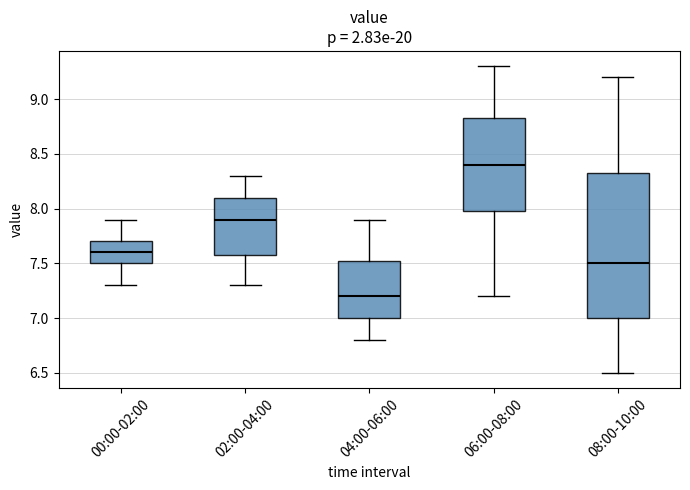

Reading left to right, transcribe this box plot: for each box, give where its median line is, the range the box spans, and where its two whiskers end, as read against the y-axis. The values are not printed on the chart, so give them approximately, as read against the axis.

00:00-02:00: median 7.60, box 7.50 to 7.70, whiskers 7.30 to 7.90
02:00-04:00: median 7.90, box 7.60 to 8.10, whiskers 7.30 to 8.30
04:00-06:00: median 7.20, box 7.00 to 7.55, whiskers 6.80 to 7.90
06:00-08:00: median 8.40, box 8.00 to 8.85, whiskers 7.20 to 9.30
08:00-10:00: median 7.50, box 7.00 to 8.35, whiskers 6.50 to 9.20